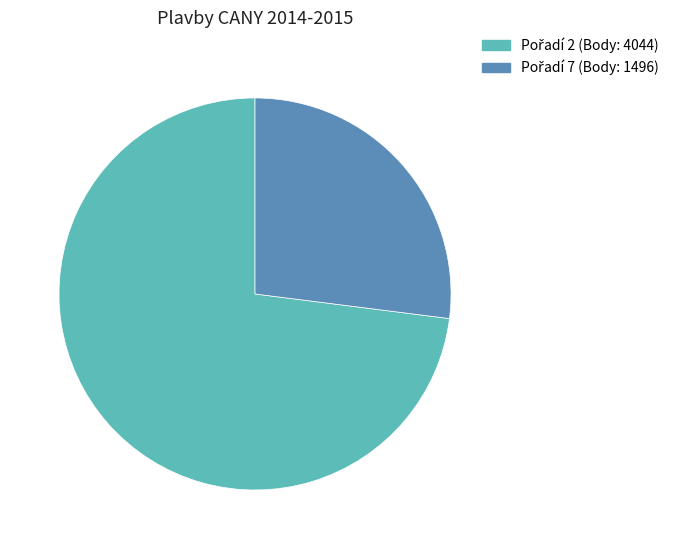

Is there any slice that represents more than half of the pie?

Yes